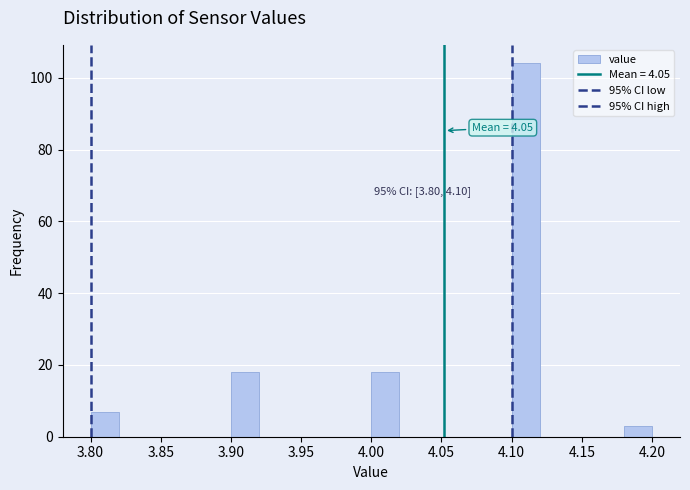

Over which range of the x-axis is the bar tallest?

4.10 to 4.12